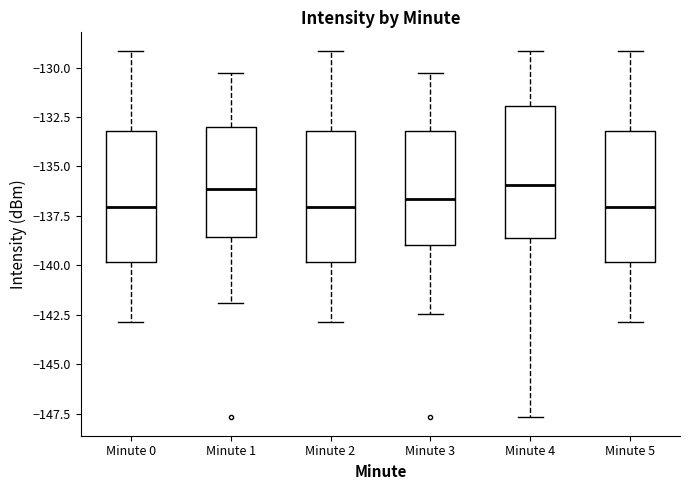

Where is the lower edge of the box for Minute 1 on the y-axis? The values are not printed on the chart, so give them approximately, as read against the axis.

-138.5